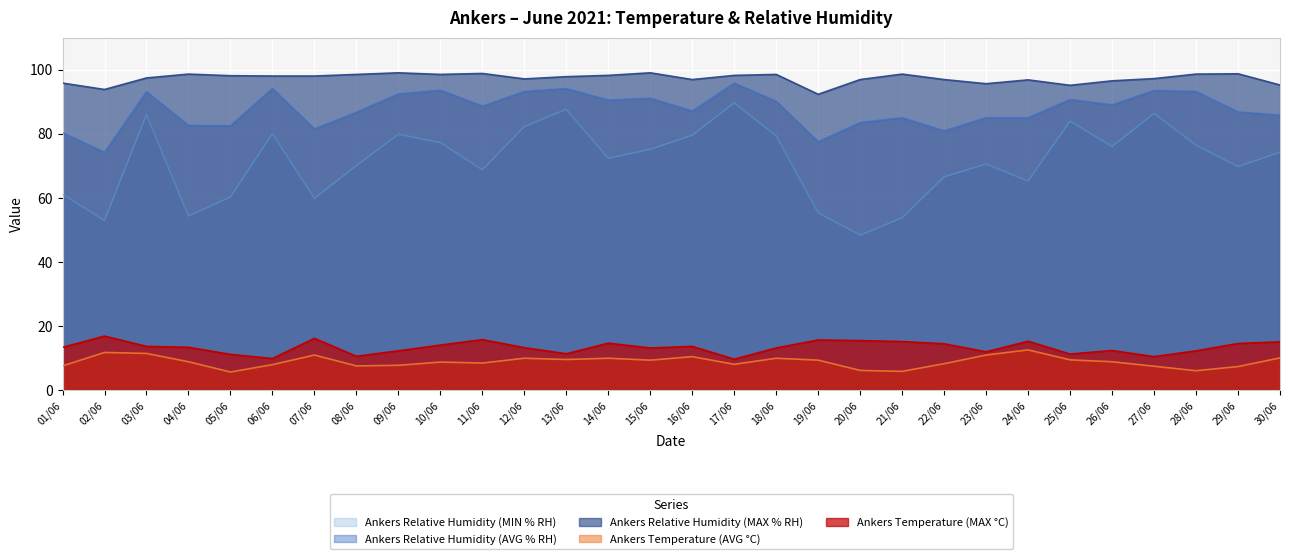

The Ankers Relative Humidity (MIN % RH) series shows 104.8 at 01/06. True or false?

False